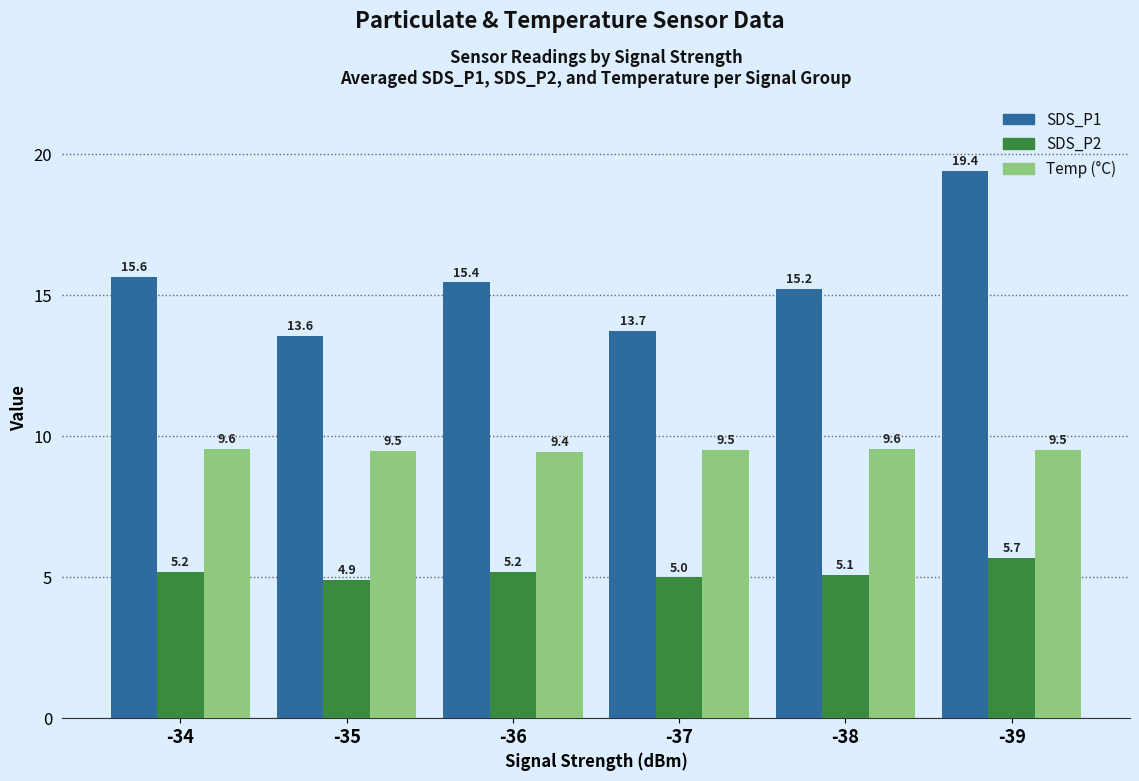

At which category is the sum across all series the highest?

-39